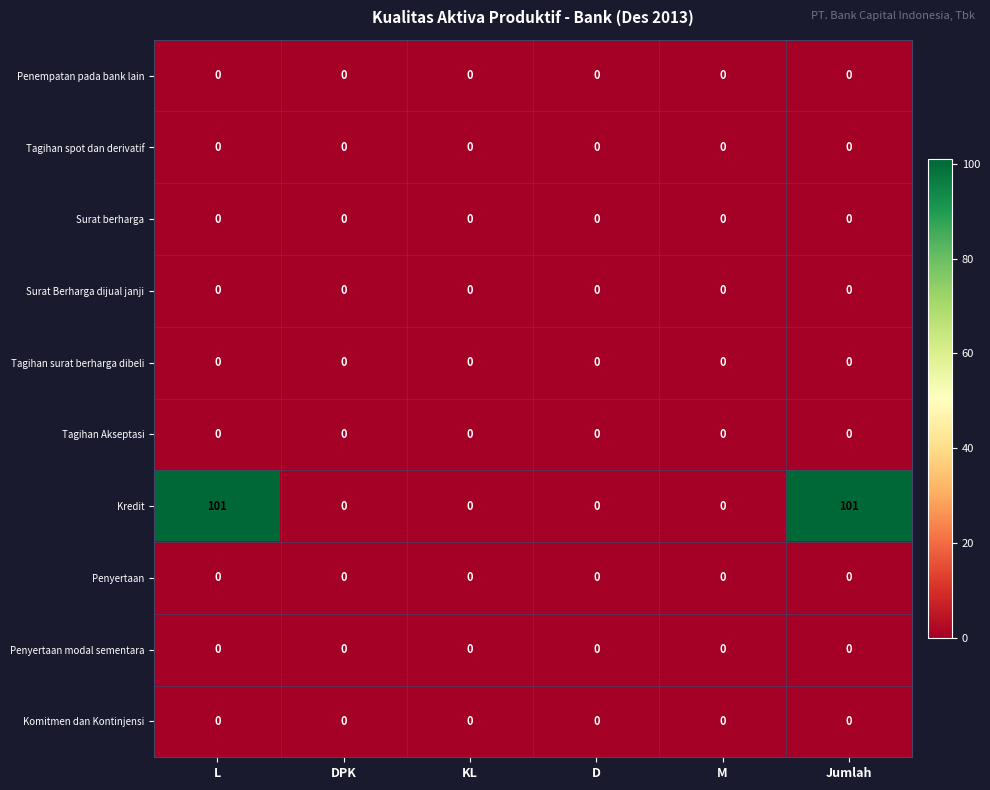

What is the difference between the highest and lowest values at L?

101